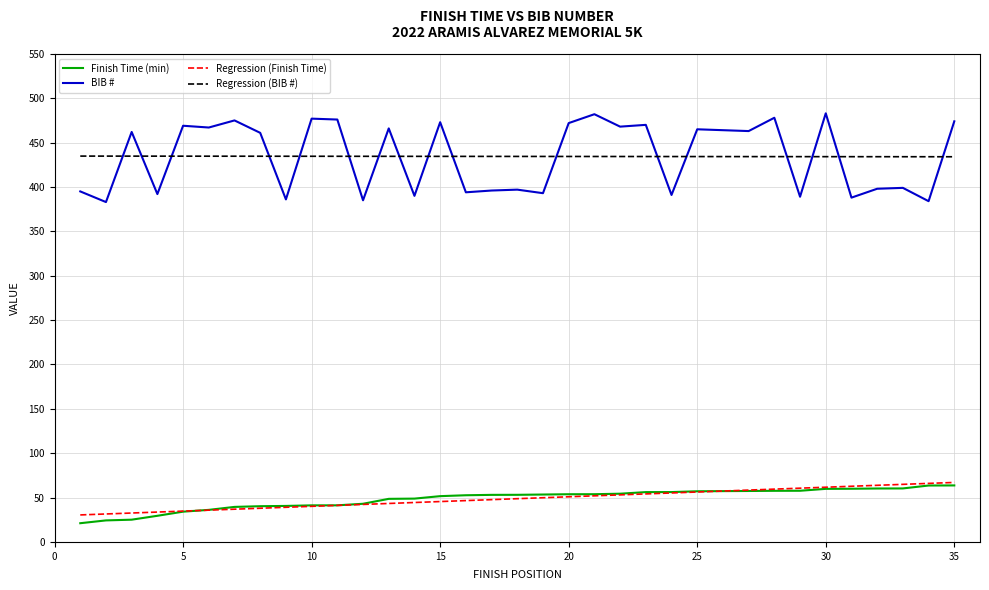

True or false: BIB # and Finish Time (min) cross at least once.

False